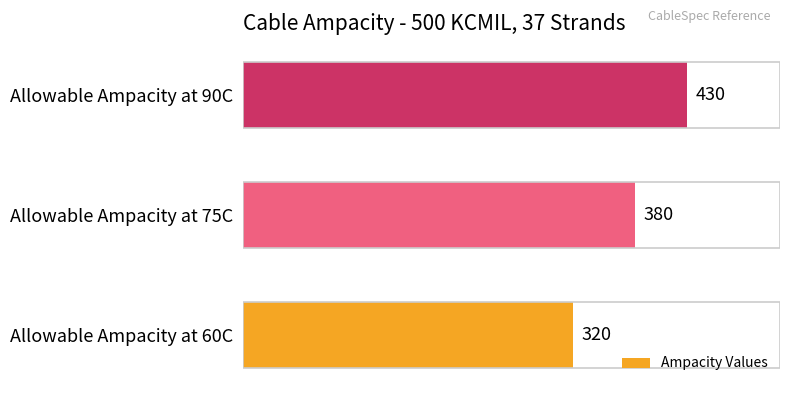

What is the minimum value shown in the chart?

320